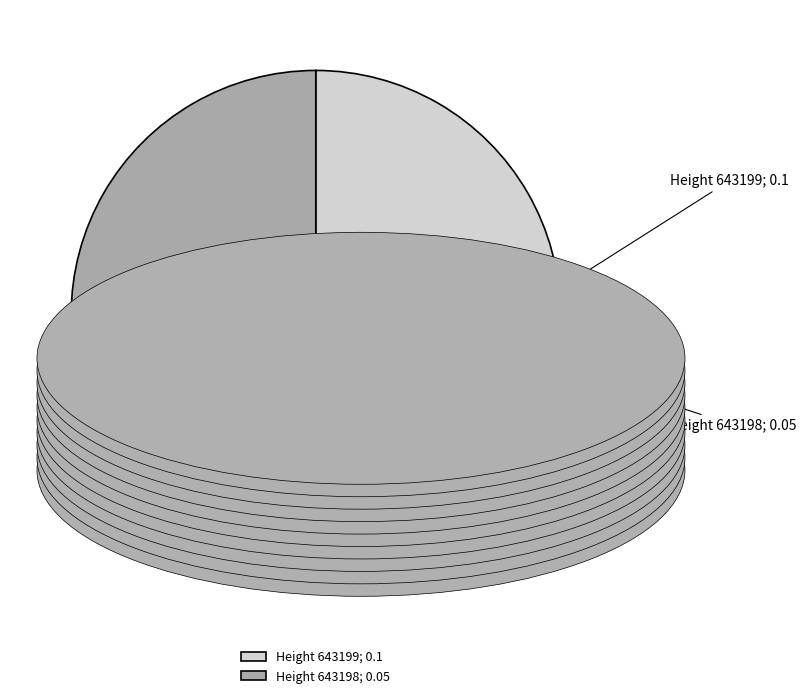

Rank the categories by value from lowest to highest.

643198, 643199